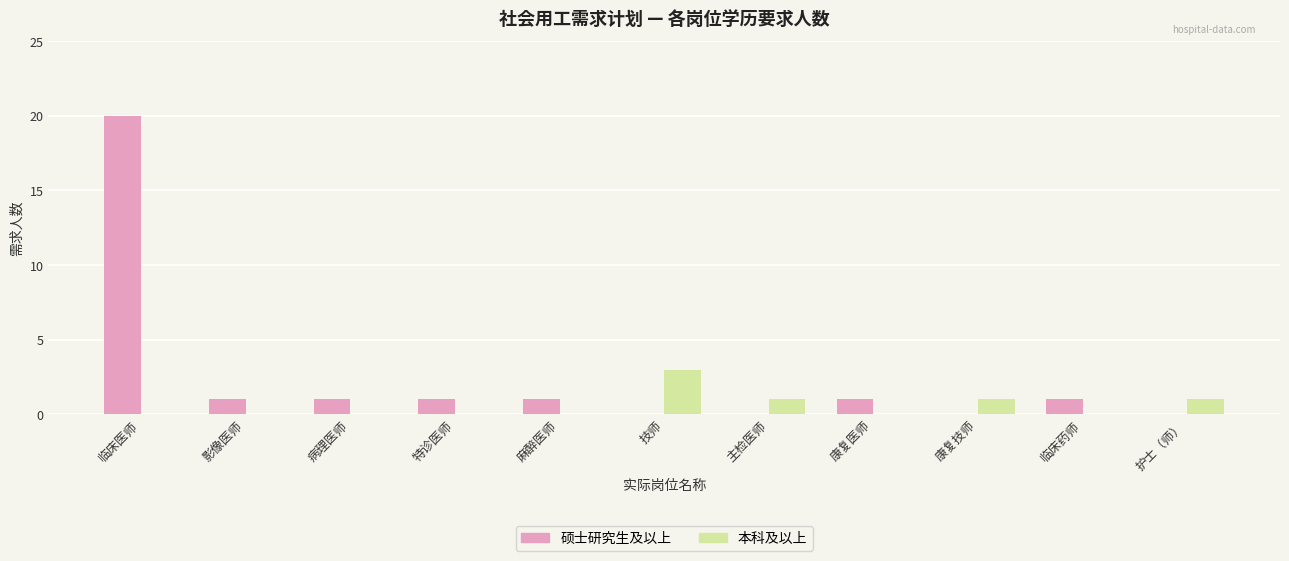

Which series changed the most between 临床医师 and 影像医师?

硕士研究生及以上